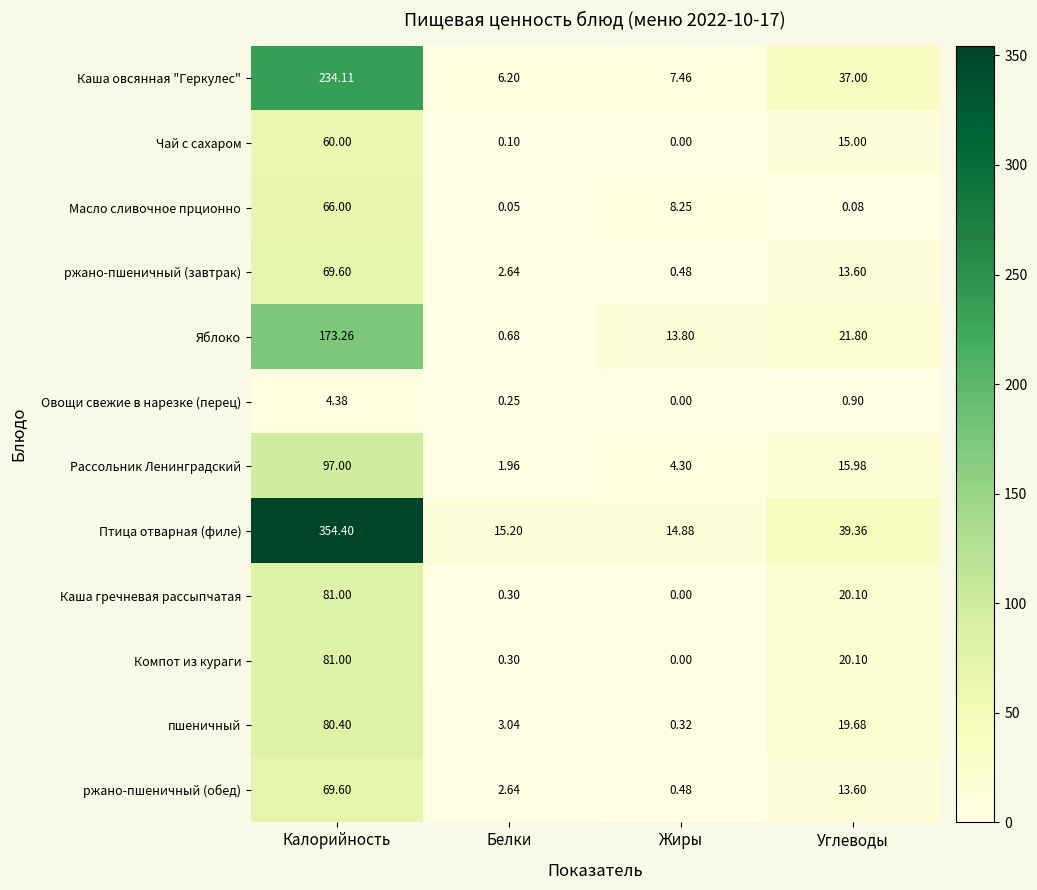

List the labels in order of Птица отварная (филе) value, largest first.

Калорийность, Углеводы, Белки, Жиры